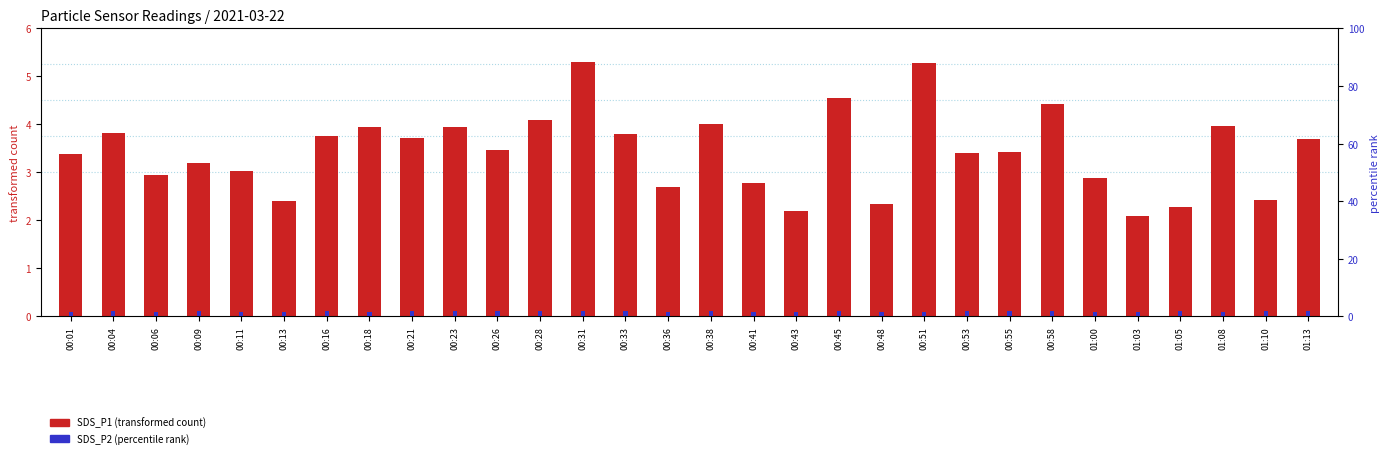

What is the value of the SDS_P1 (transformed count) bar at the 4th from the left?

3.2